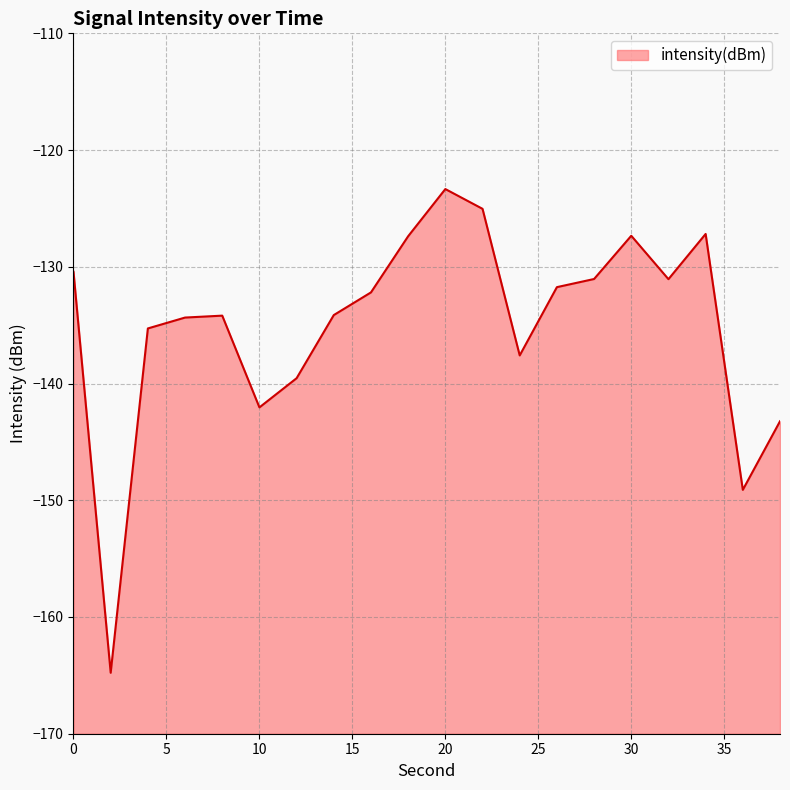

True or false: the data shows -70.1 at 8.

False